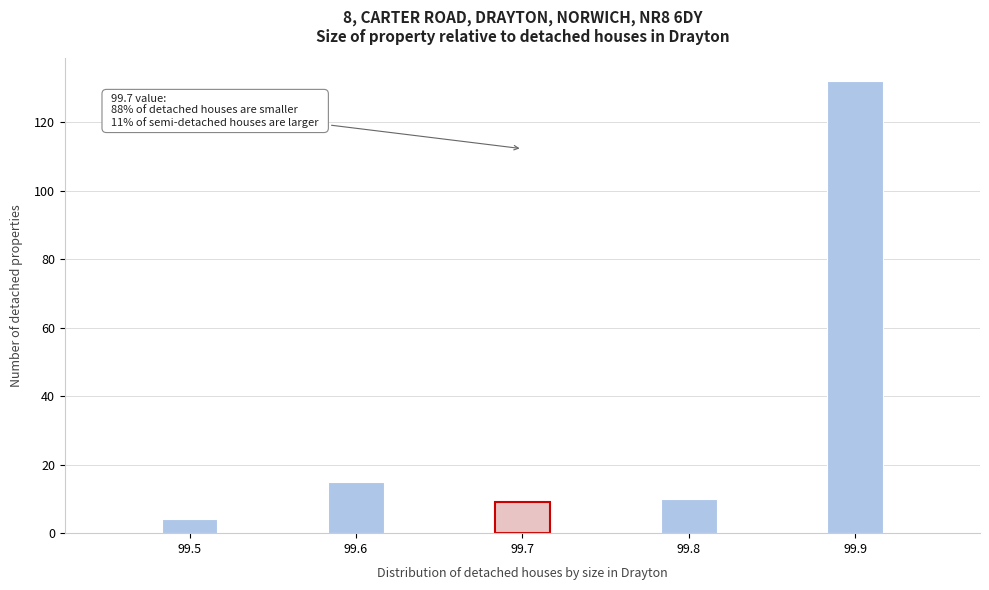

Read against the x-axis, roughly where is the centre of the tallest bar?

99.90